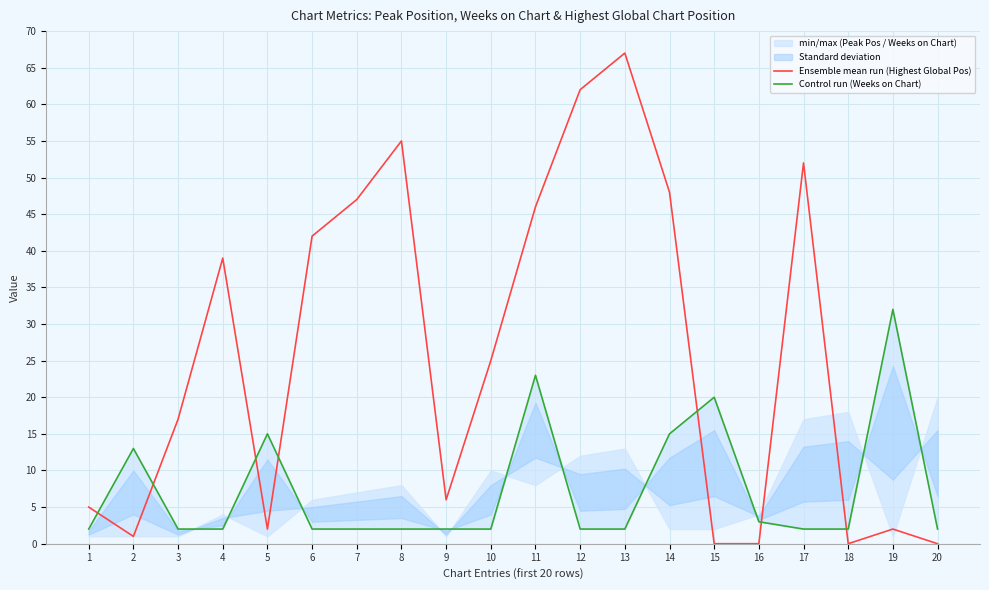

What is the spread (max minus min) of values at 10?

23